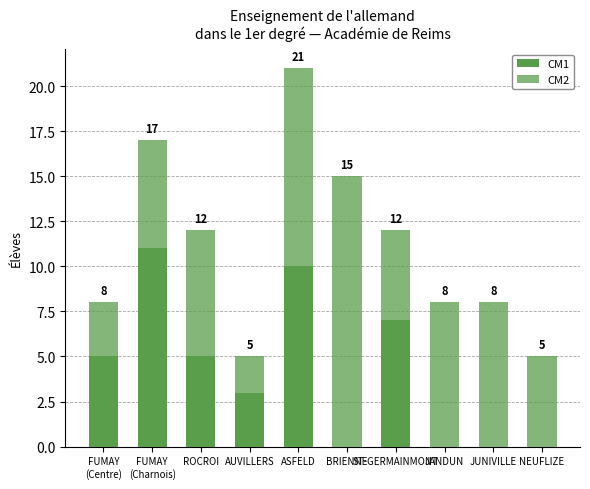

Which series changed the most between FUMAY
(Centre) and ASFELD?

CM2